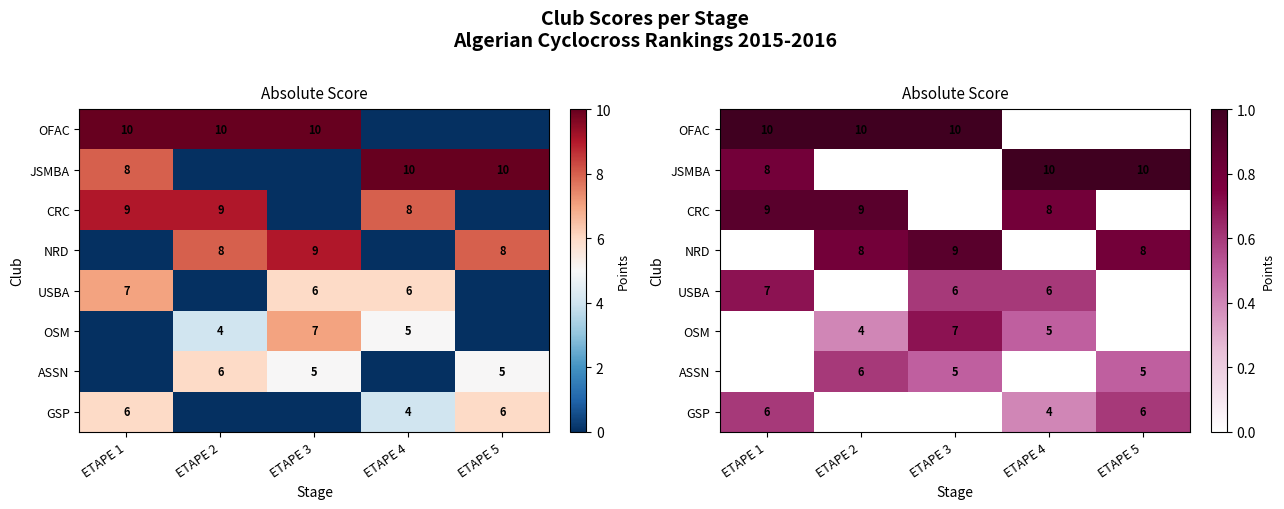

What is the approximate value of NRD at ETAPE 2?

8